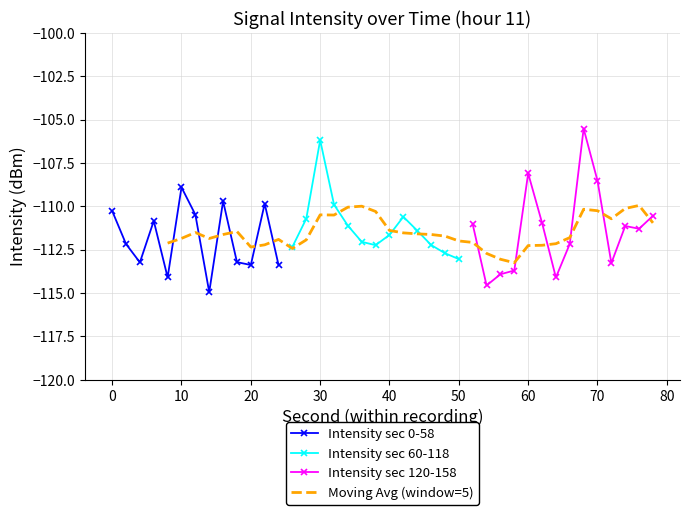

In Intensity sec 0-58, how many points are lower than both neighbors (excluding endpoints)?

4